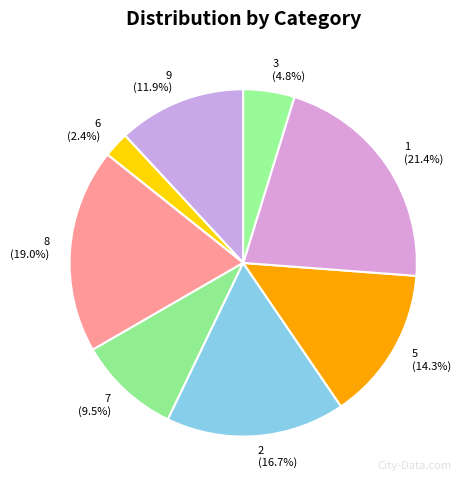

Is there a majority slice in this chart?

No